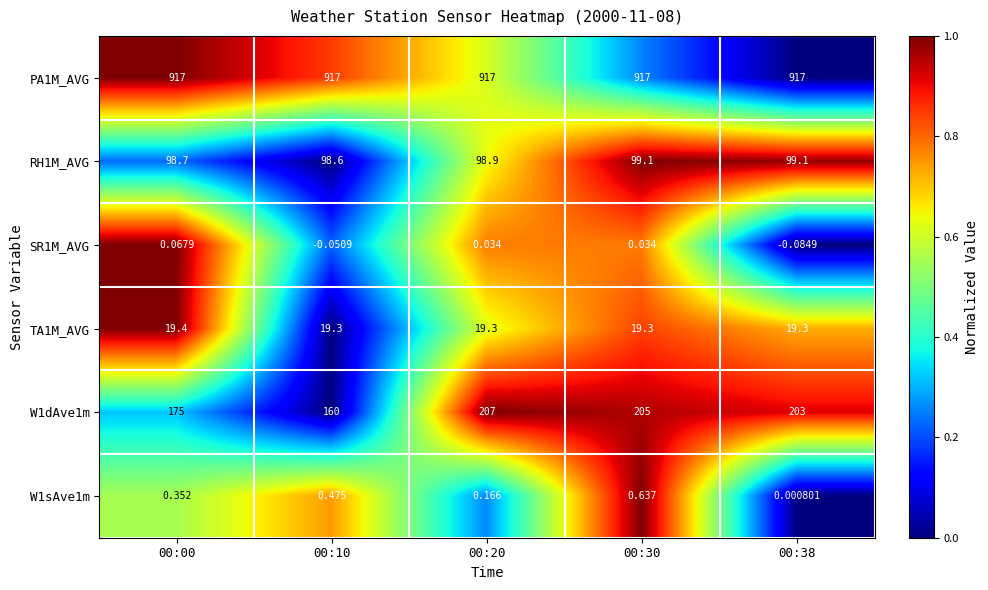

Is the value of PA1M_AVG at 00:10 greater than the value of RH1M_AVG at 00:20?

Yes